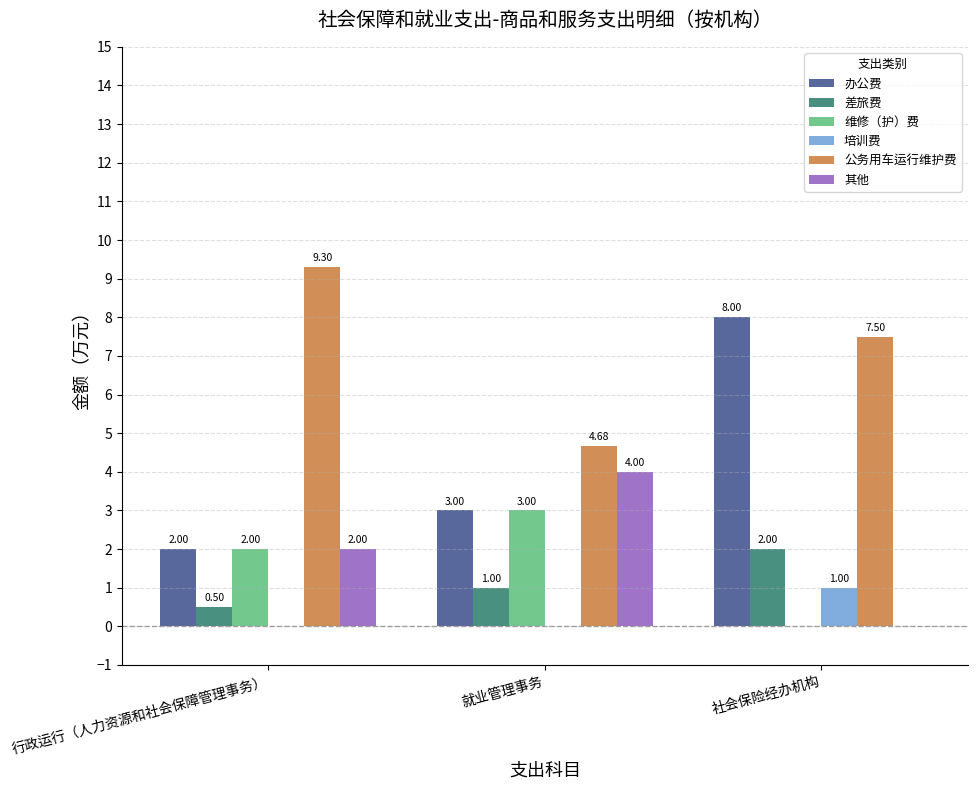

At which category is the sum across all series the highest?

社会保险经办机构